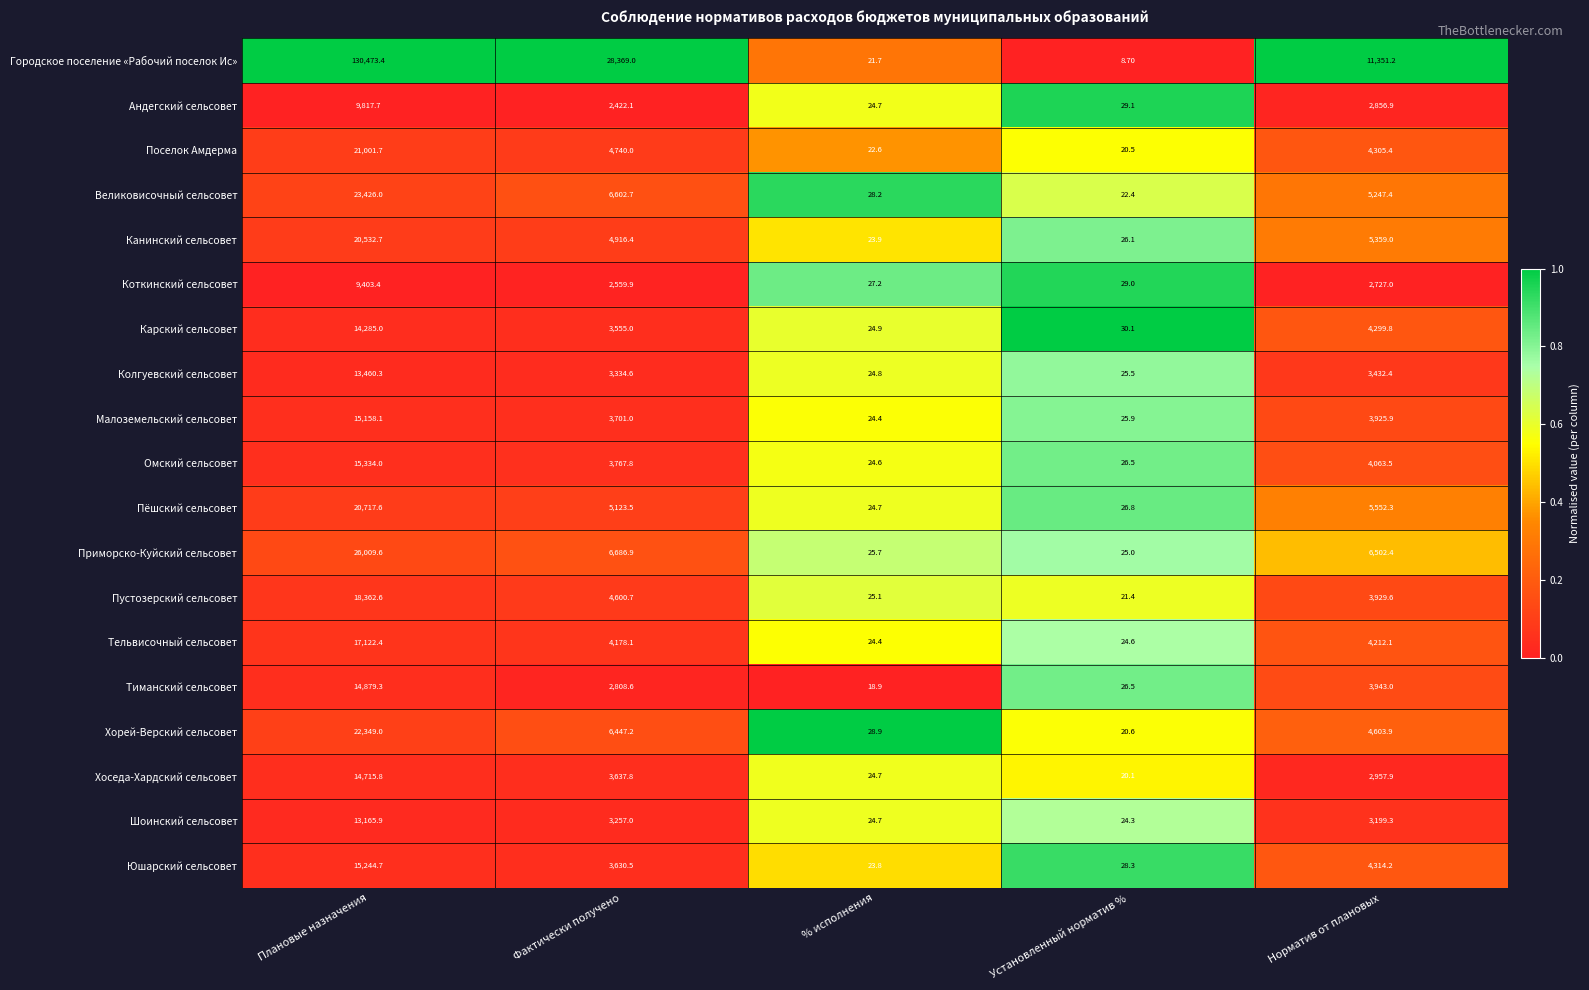

At which category is the sum across all series the highest?

Плановые назначения